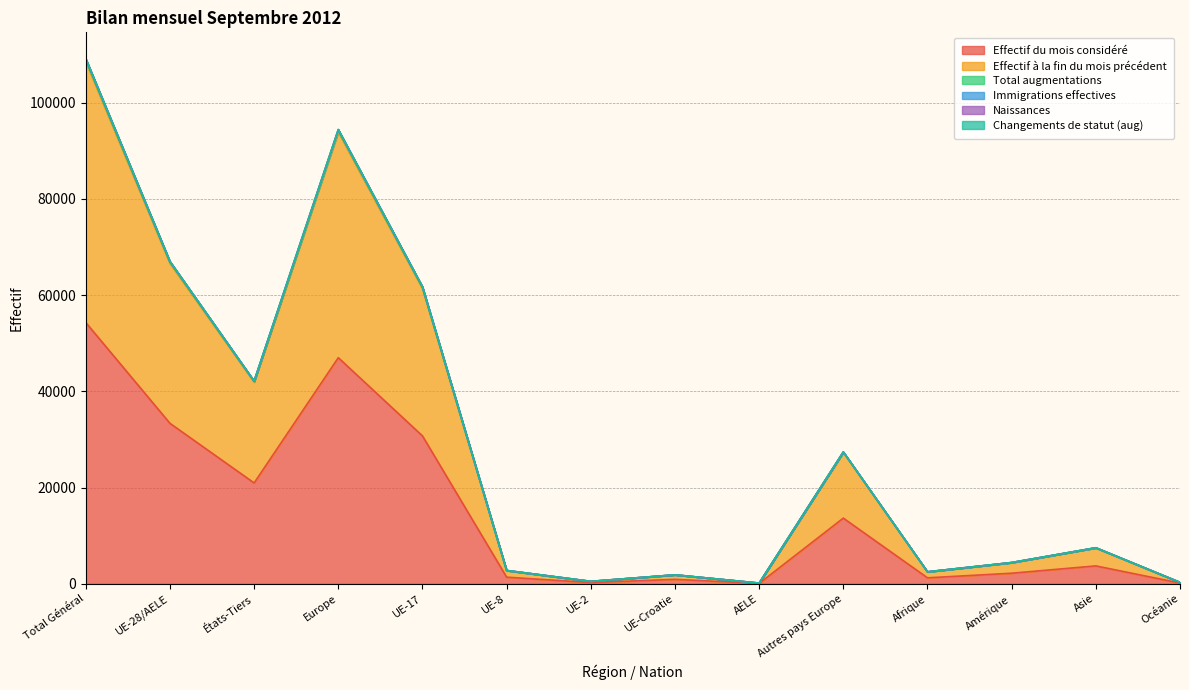

How many interior local valleys does the Effectif à la fin du mois précédent series have?

4